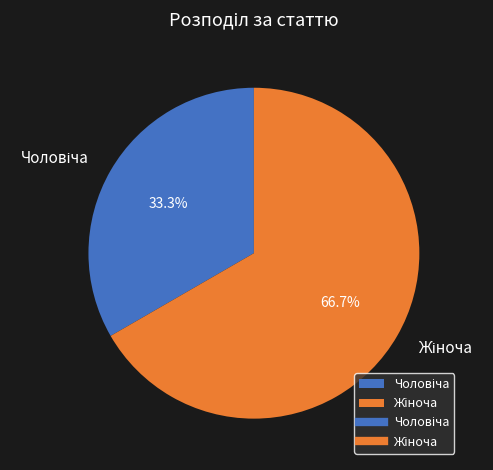

Is there a majority slice in this chart?

Yes